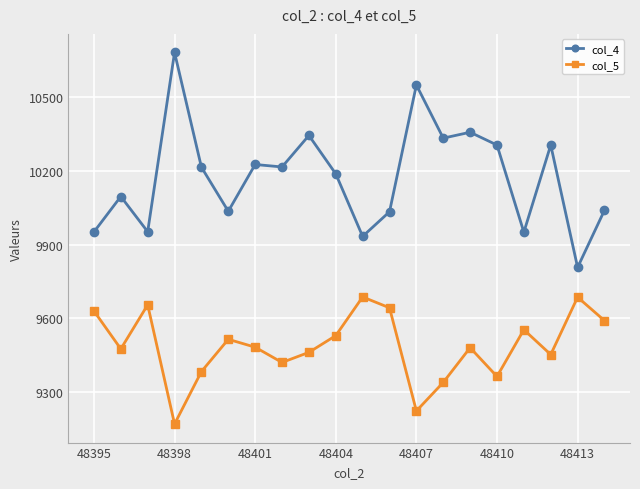

Which series has the largest range (max minus min)?

col_4